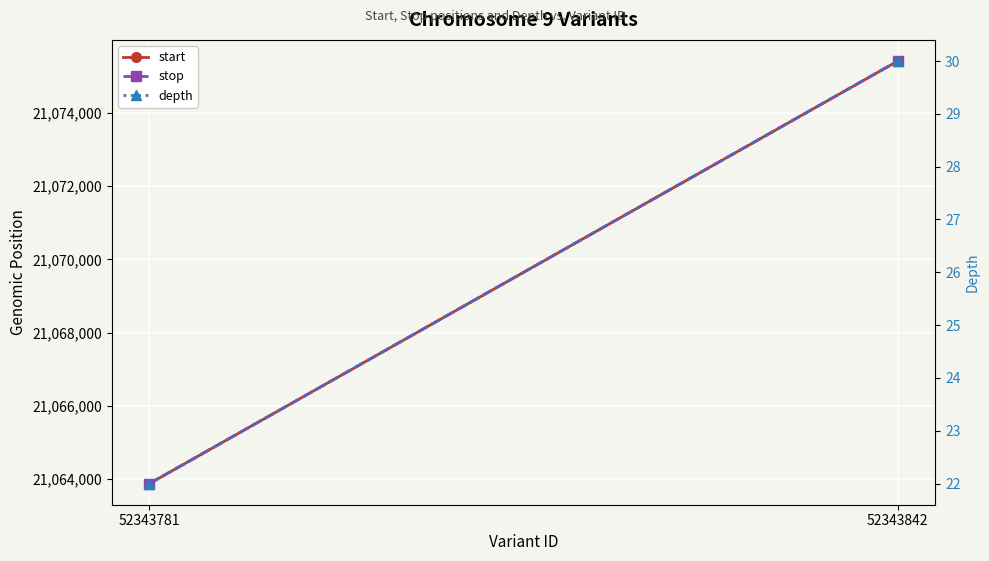

What are all the series names shown in the legend?

start, stop, depth